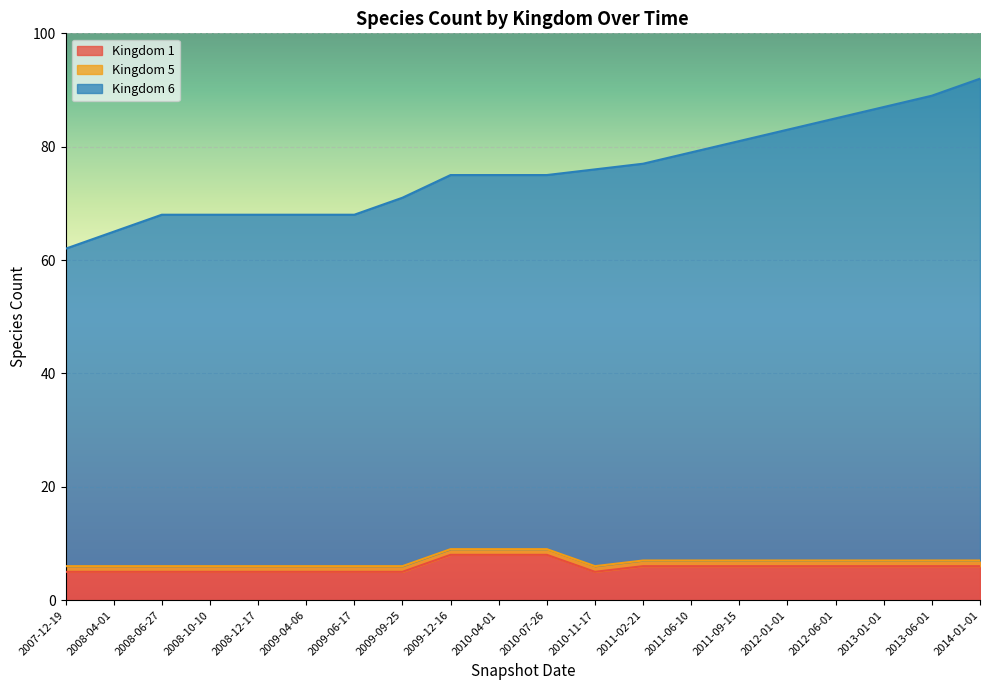

What is the spread (max minus min) of values at 2008-04-01?

60